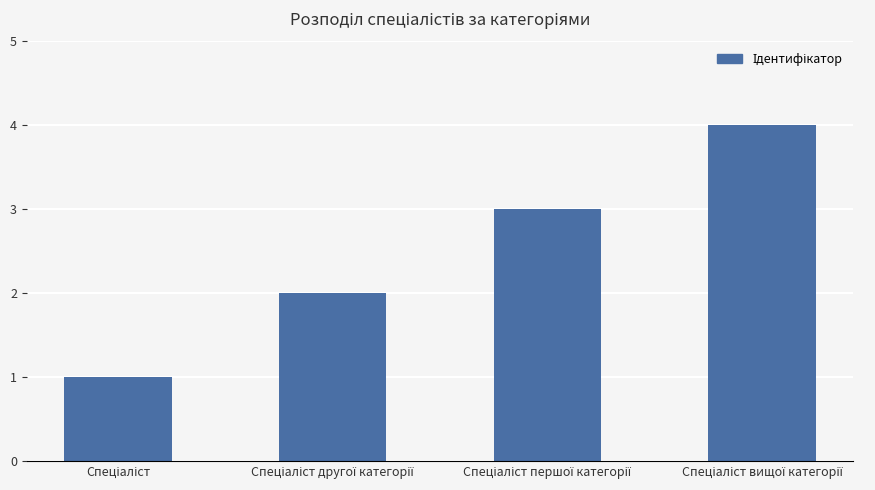

Count the values in the range 2 to 4.

3